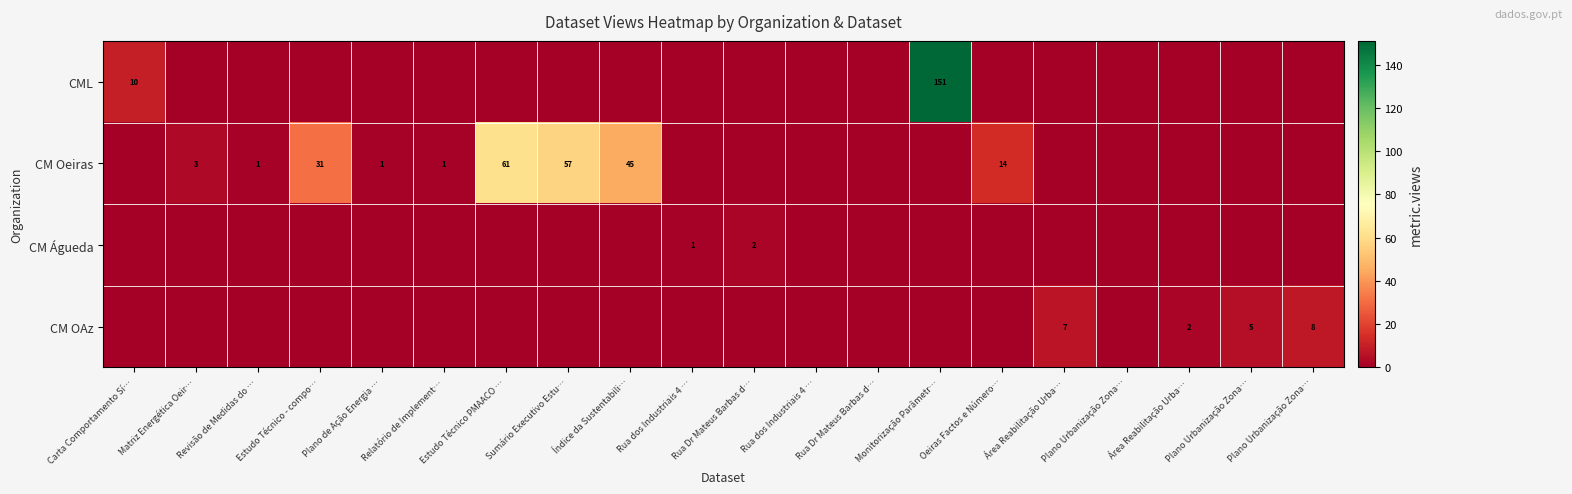

Between Área Reabilitação Urba… and Área Reabilitação Urba…, which is larger?

Área Reabilitação Urba…